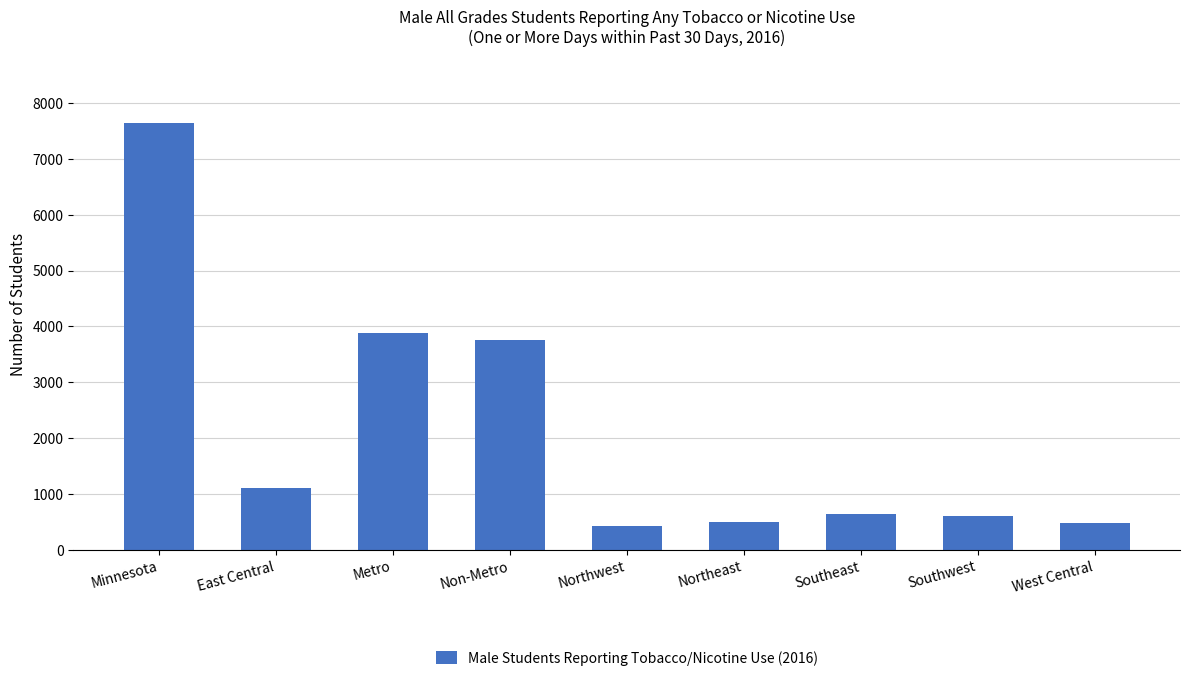

What is the greatest value displayed?

7638